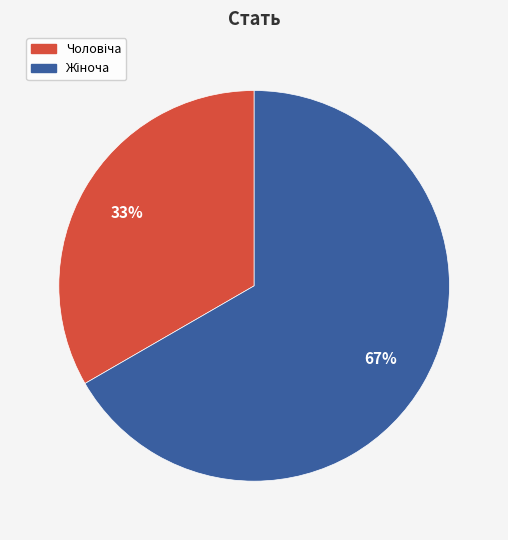

How many slices are in this pie chart?

2